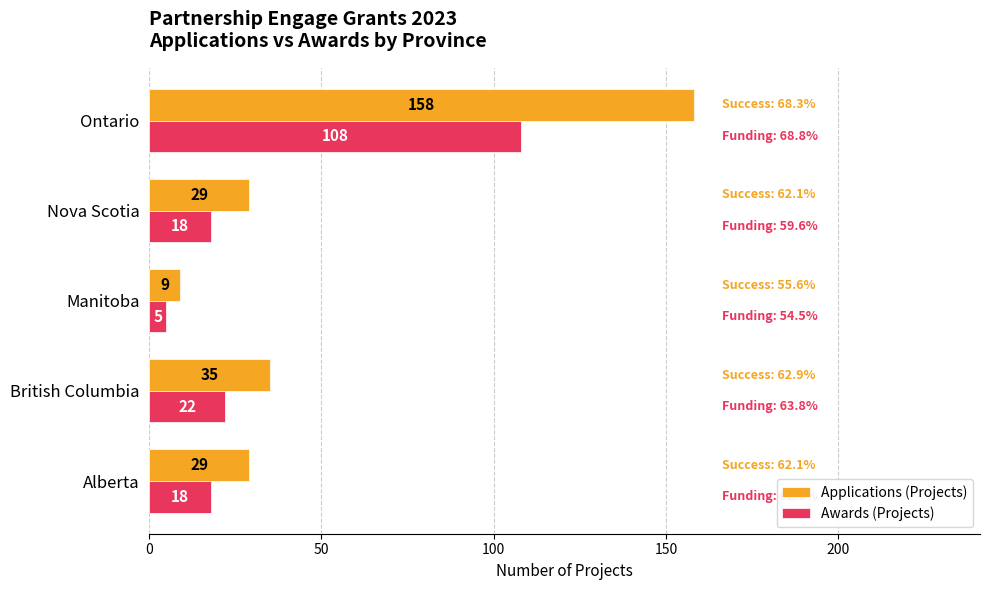

Rank the series by their average value, from highest to lowest.

Applications (Projects), Awards (Projects)